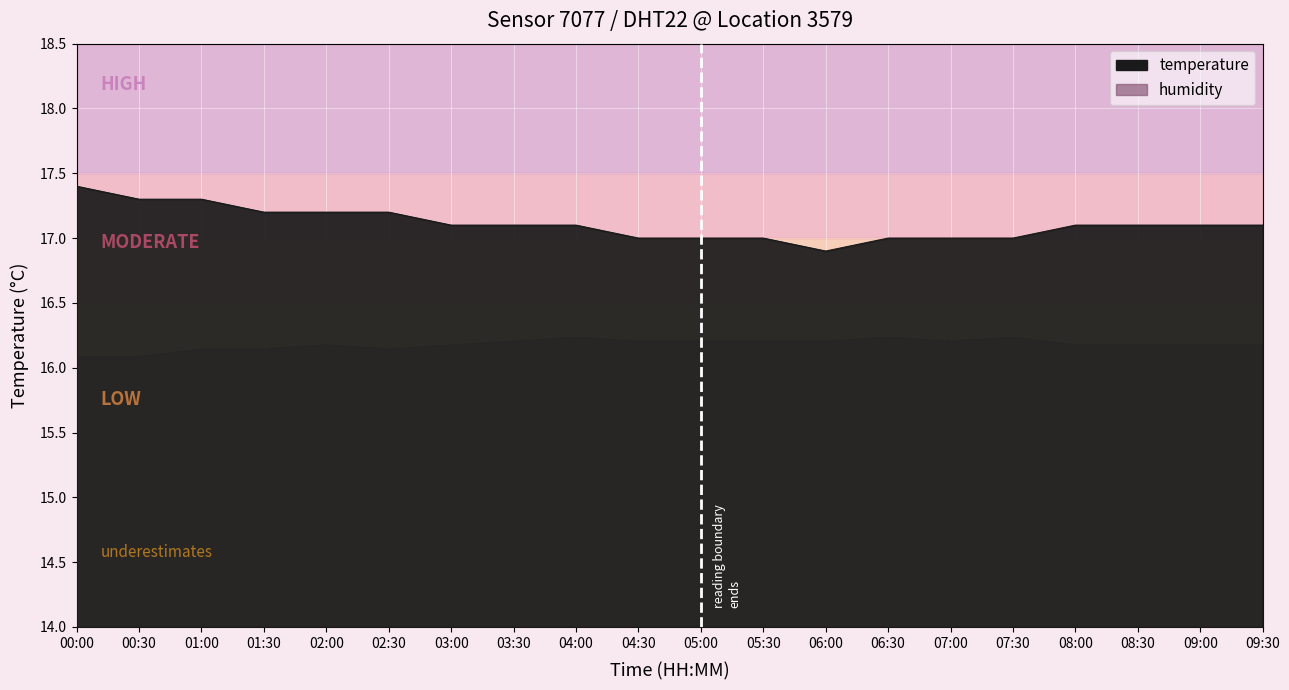

At which category does the data reach its first local valley?

06:00